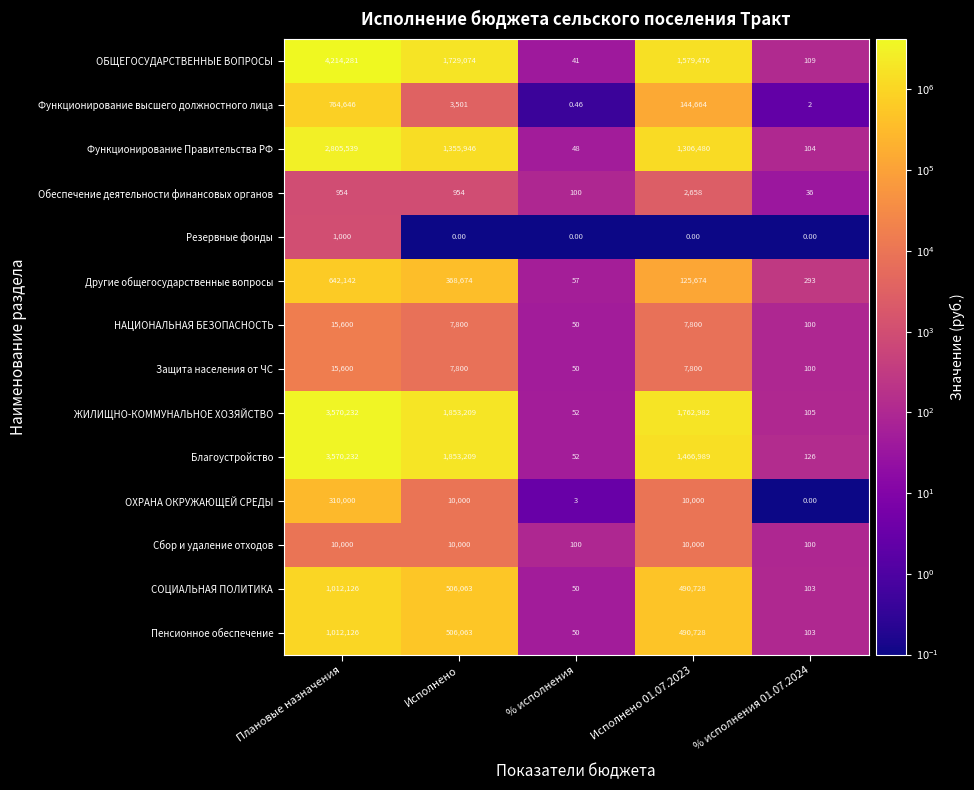

Which series changed the most between % исполнения and % исполнения 01.07.2024?

Другие общегосударственные вопросы